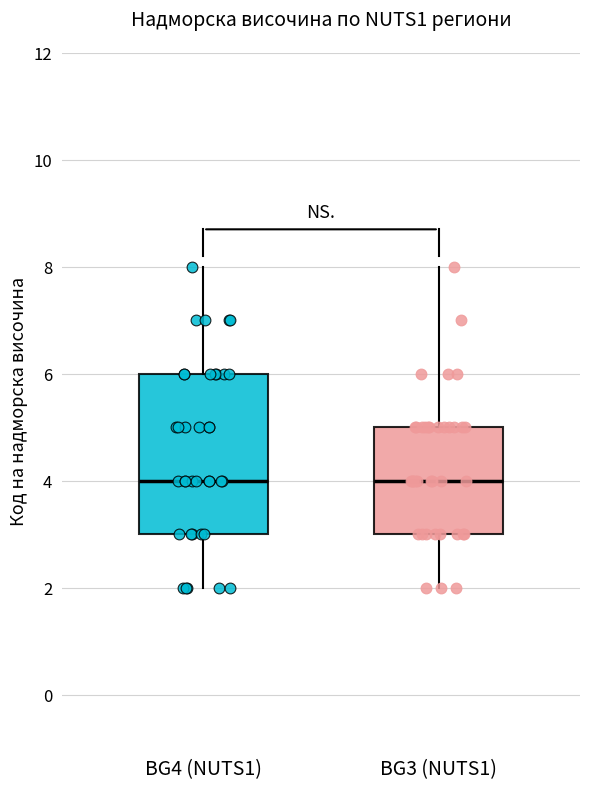

Where does the upper whisker of the box for BG3 (NUTS1) end on the y-axis? The values are not printed on the chart, so give them approximately, as read against the axis.

8